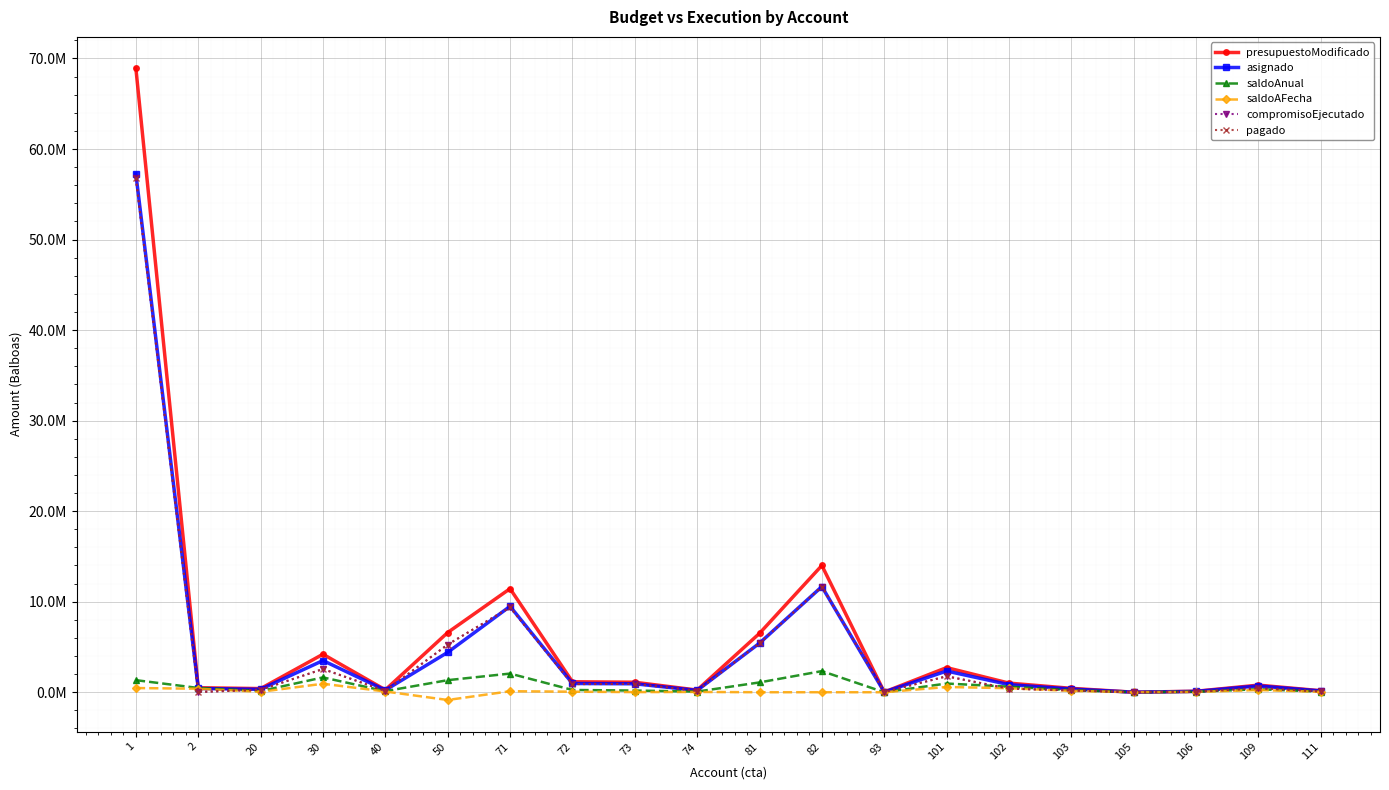

What is the average value of the saldoAnual series?

662960